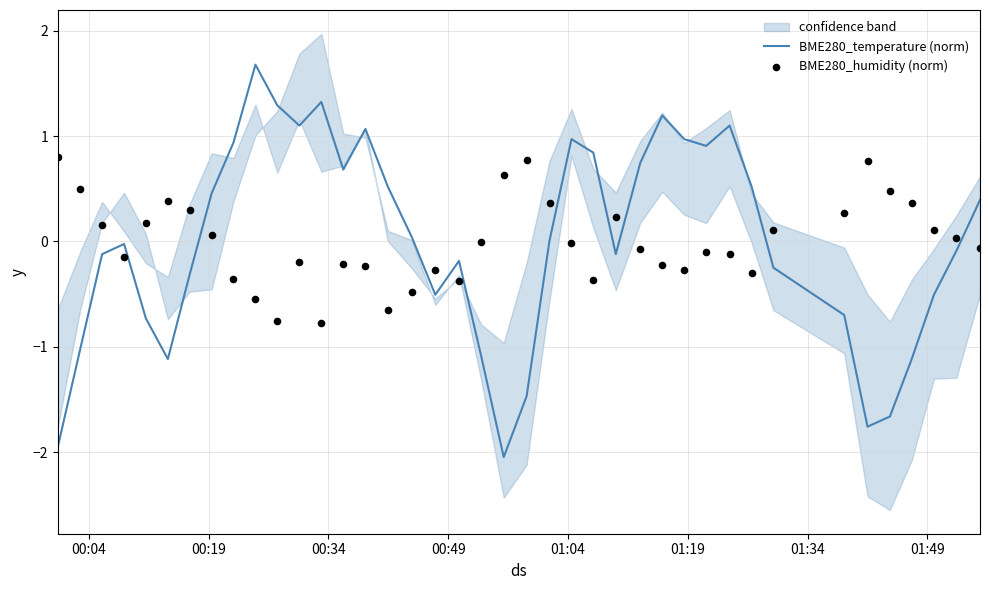

What are all the series names shown in the legend?

BME280_temperature (norm), BME280_humidity (norm)